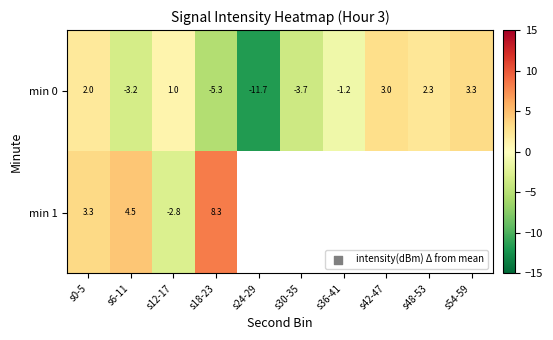

The value of min 0 at s24-29 is -5.0. True or false?

False